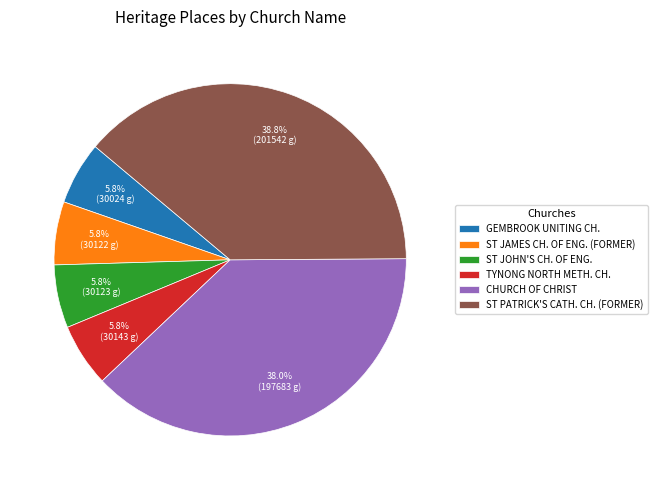

Is there a majority slice in this chart?

No